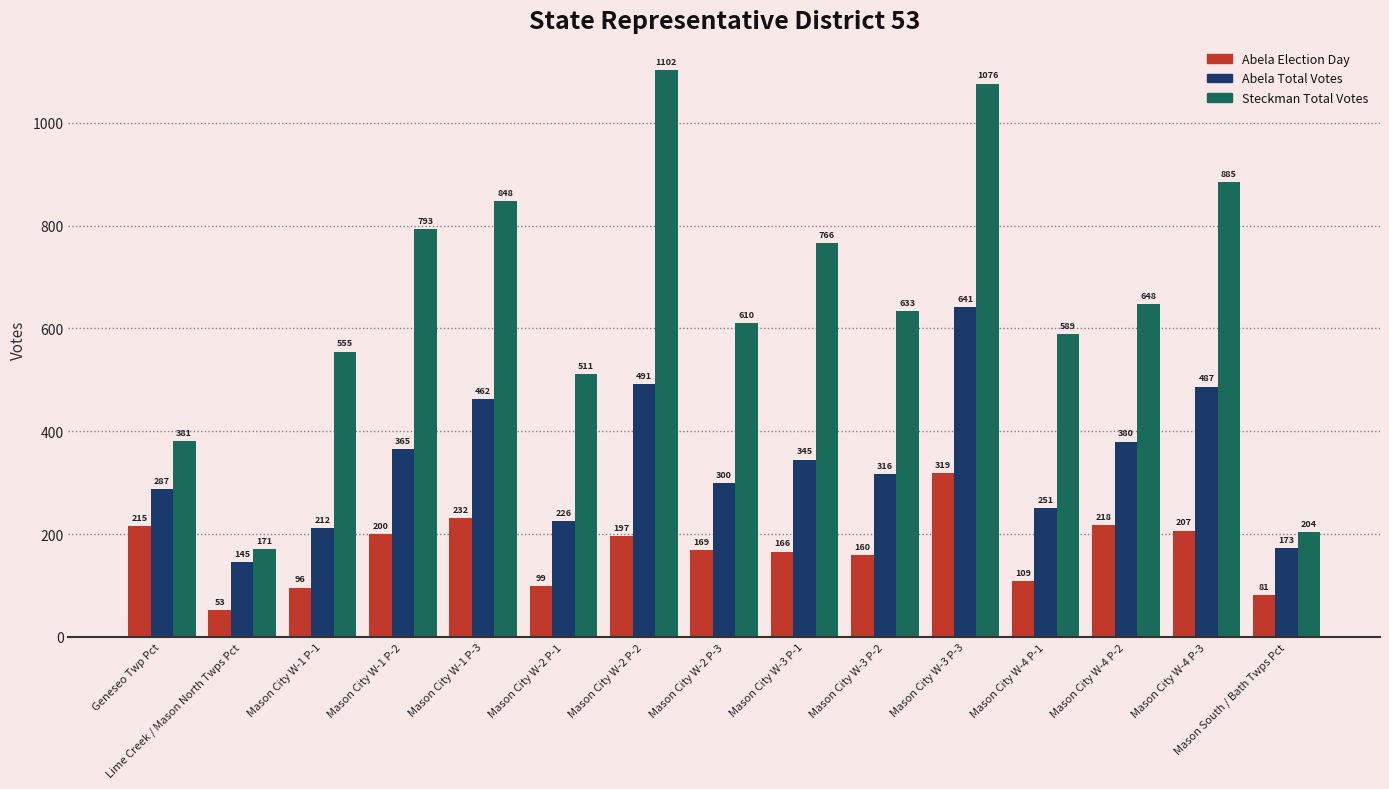

How many data points in Abela Total Votes are less than 316?

7